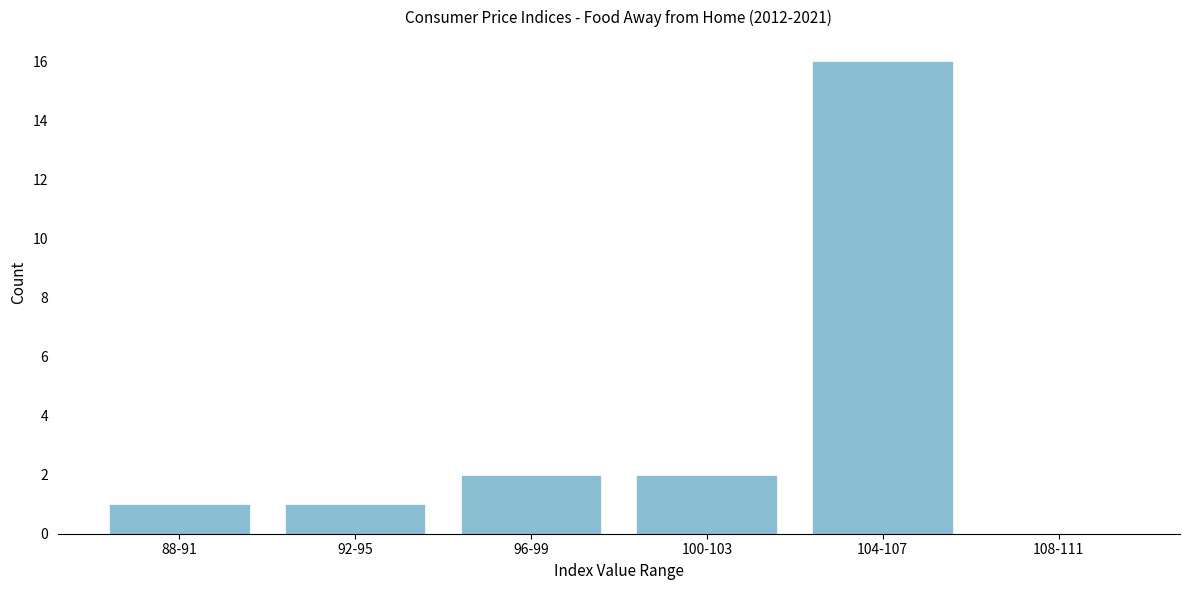

Reading left to right, transcribe all the data shown in this chart.

88-91=1	92-95=1	96-99=2	100-103=2	104-107=16	108-111=0